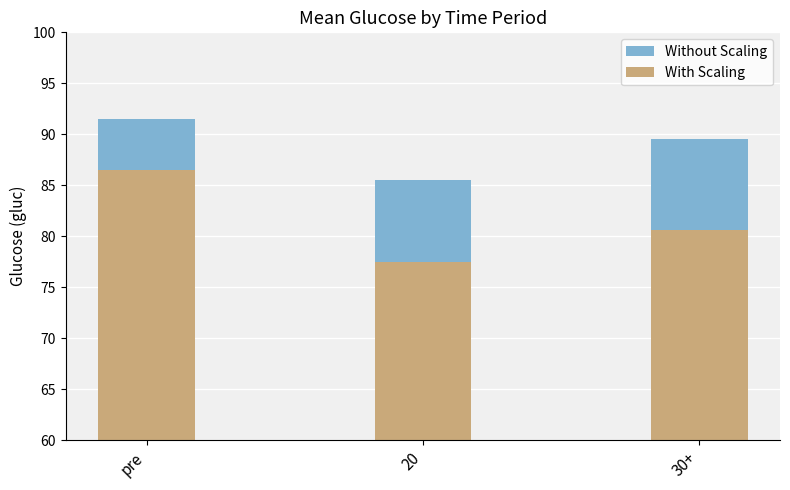

Which category has the lowest value in the With Scaling series?

20